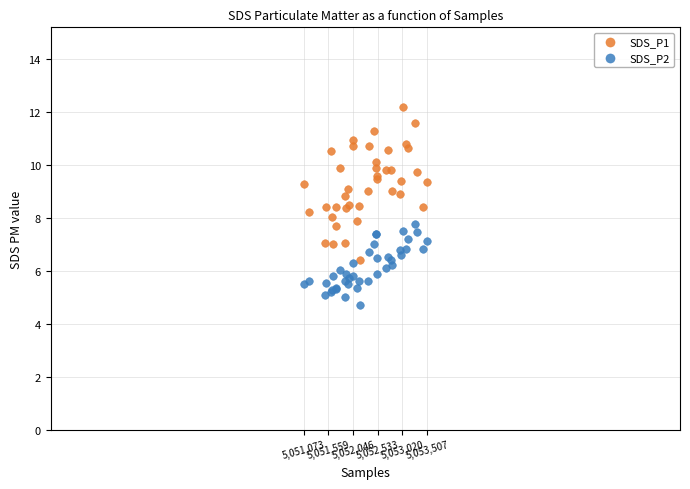

Which series contains the lowest Y value?

SDS_P2